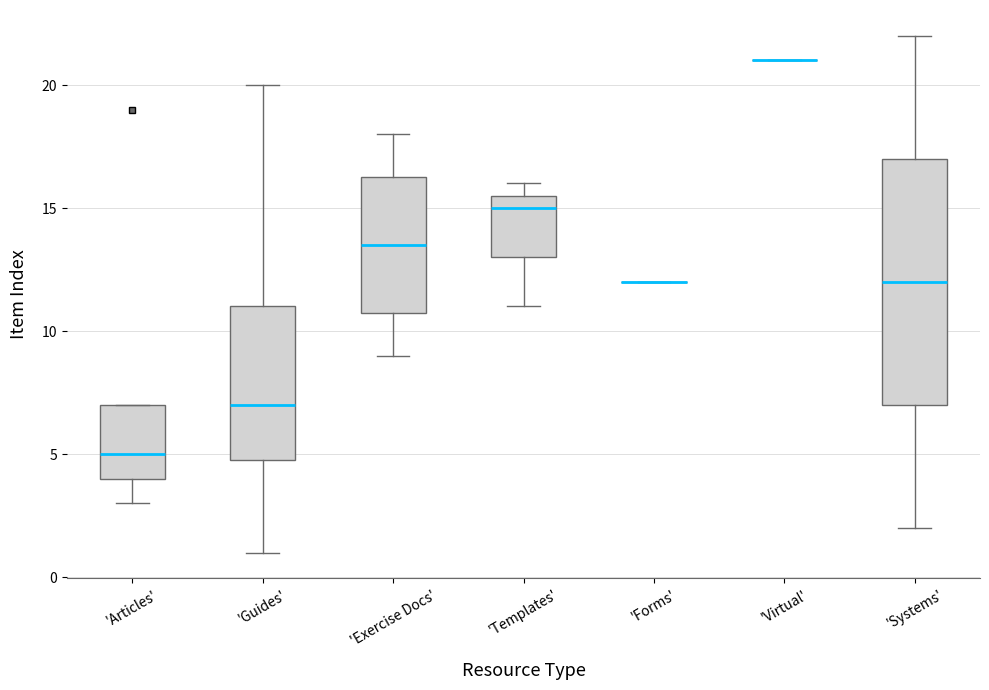

Reading left to right, read every box against the y-axis: the position of its median line, the range the box covers, and the ends of its whiskers. The values are not printed on the chart, so give them approximately, as read against the axis.

'Articles': median 5.0, box 4.0 to 7.0, whiskers 3.0 to 7.0
'Guides': median 7.0, box 5.0 to 11.0, whiskers 1.0 to 20.0
'Exercise Docs': median 13.5, box 11.0 to 16.5, whiskers 9.0 to 18.0
'Templates': median 15.0, box 13.0 to 15.5, whiskers 11.0 to 16.0
'Forms': box collapsed to a line at 12.0, whiskers 12.0 to 12.0
'Virtual': box collapsed to a line at 21.0, whiskers 21.0 to 21.0
'Systems': median 12.0, box 7.0 to 17.0, whiskers 2.0 to 22.0